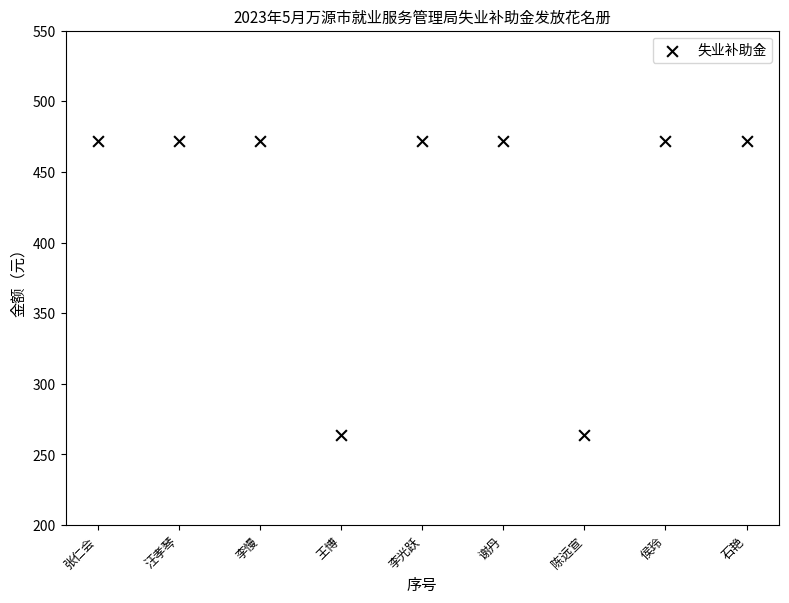

What is the range of X values (max minus min)?

8